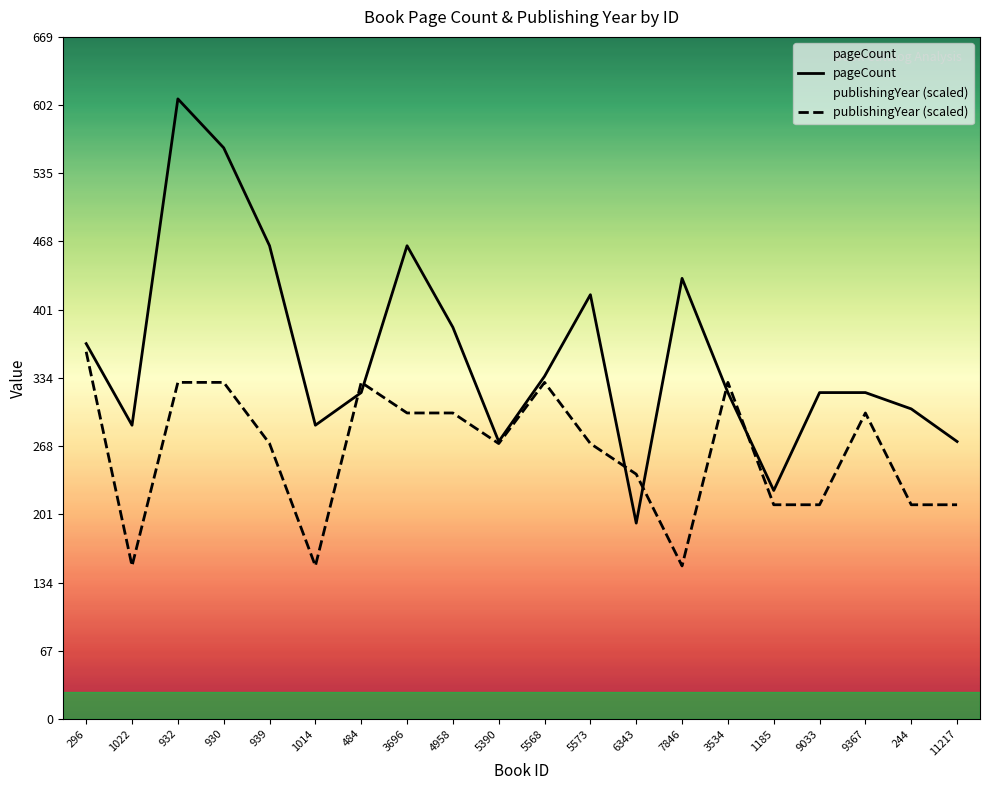

At which category is the sum across all series the highest?

932